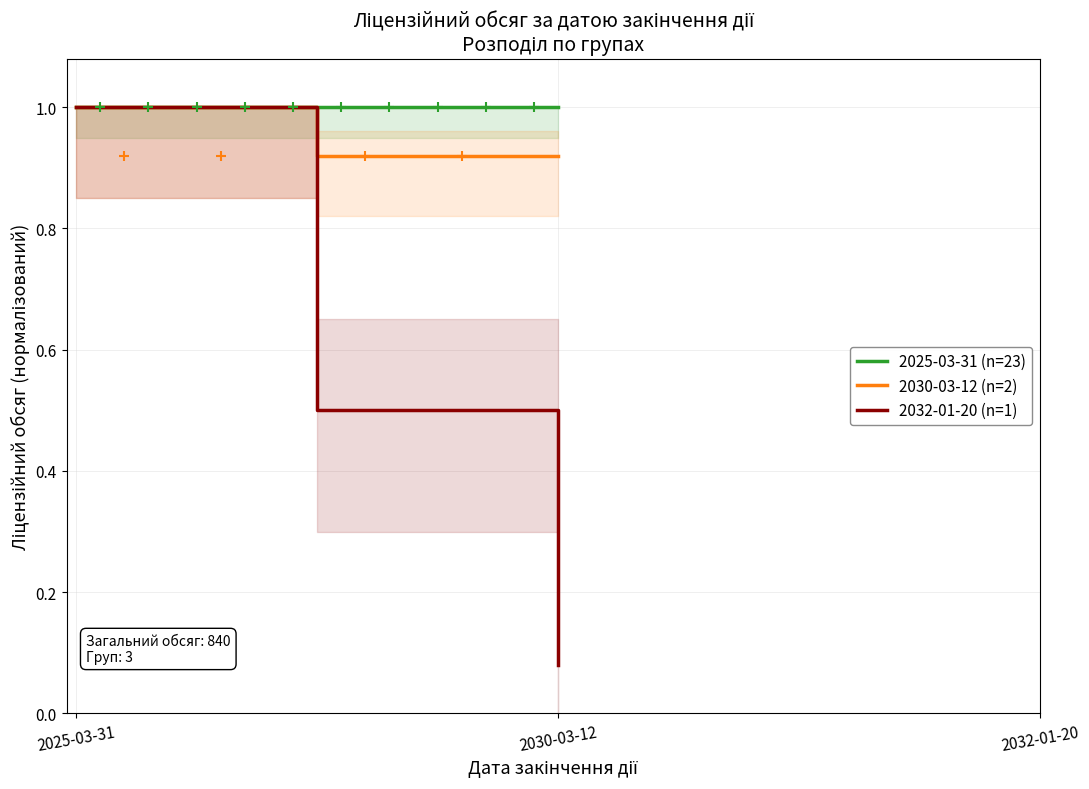

What is the maximum value for 2030-03-12 (n=2)?

1.0